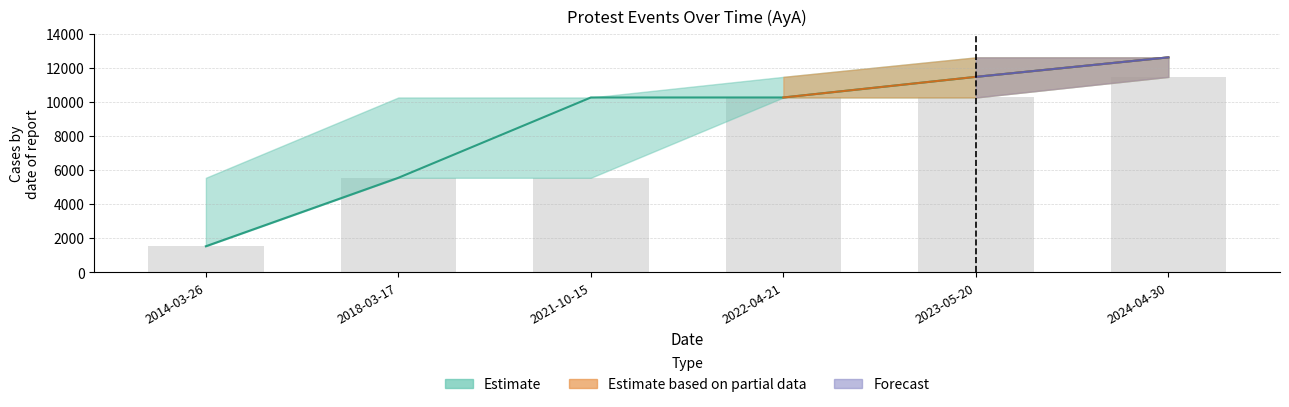

Reading right to left, extract all data points from this chart.

lower: 2024-04-30=11466	2023-05-20=10257	2022-04-21=10257	2021-10-15=5548	2018-03-17=5548	2014-03-26=1532
mid: 2024-04-30=12610	2023-05-20=11466	2022-04-21=10257	2021-10-15=10257	2018-03-17=5548	2014-03-26=1532